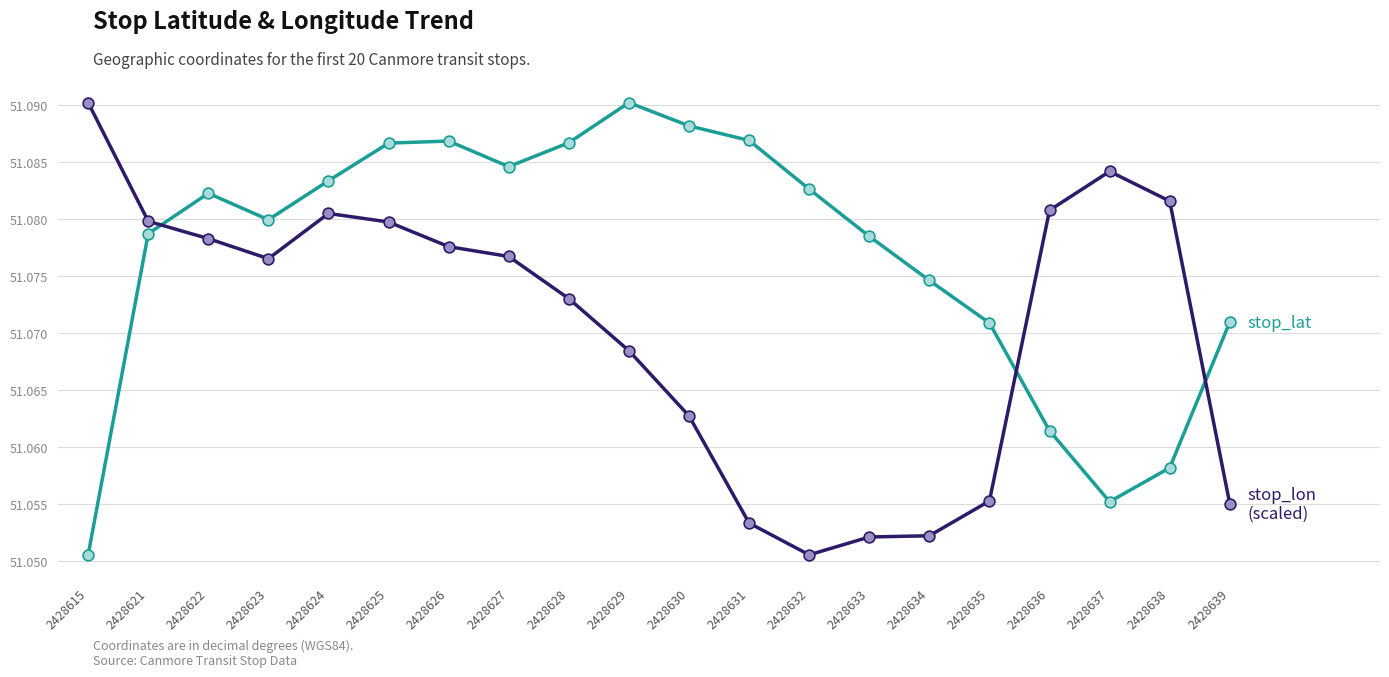

At which category is the sum across all series the highest?

2428625